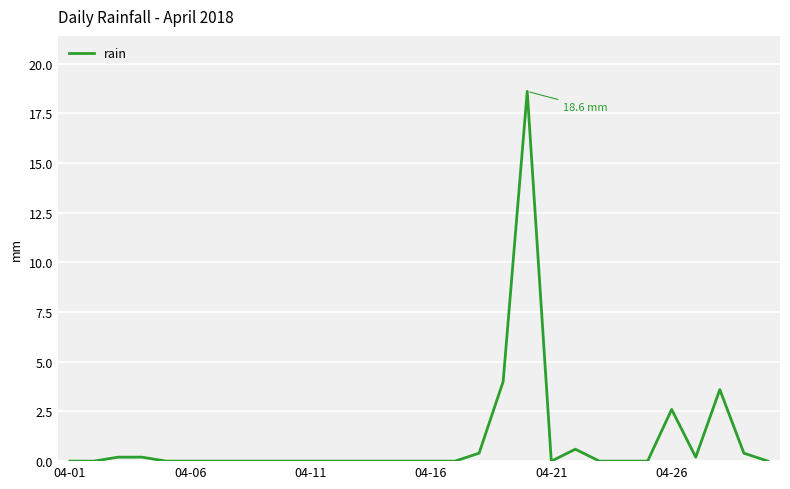

What is the difference between the maximum and minimum values?

18.6